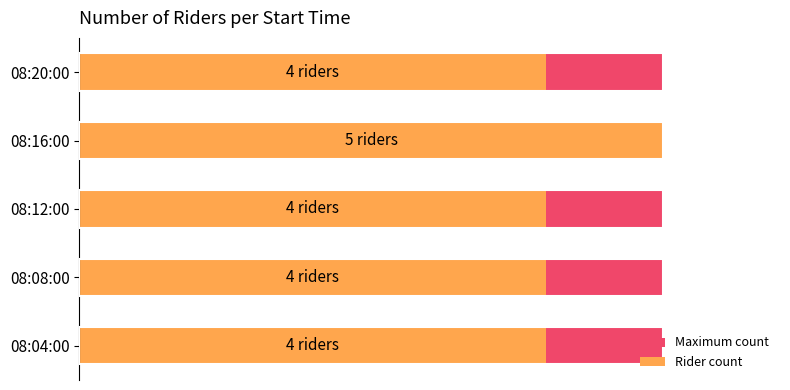

List the series in order of their peak value, highest first.

Rider count, Maximum count